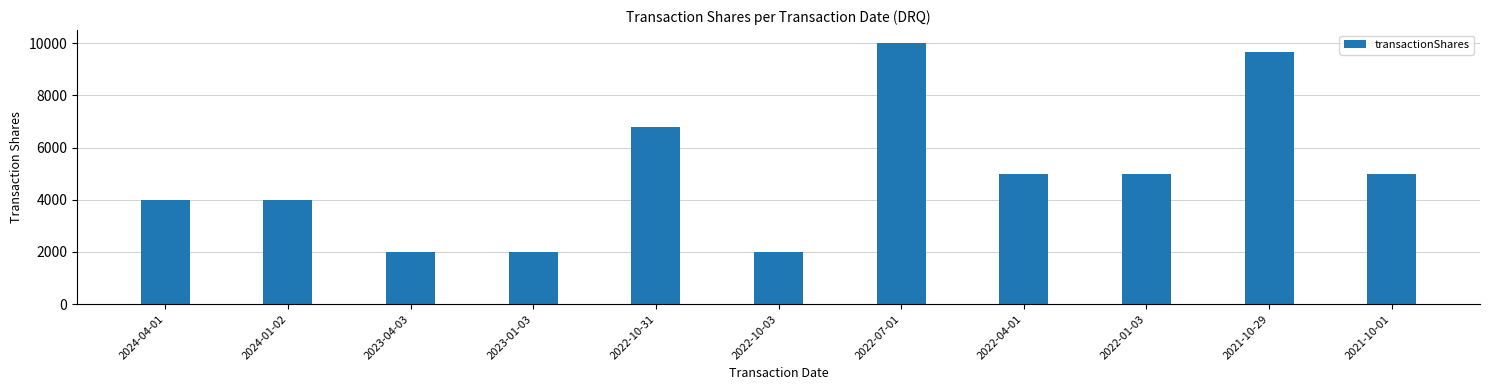

What position from the left is 2023-01-03?

4